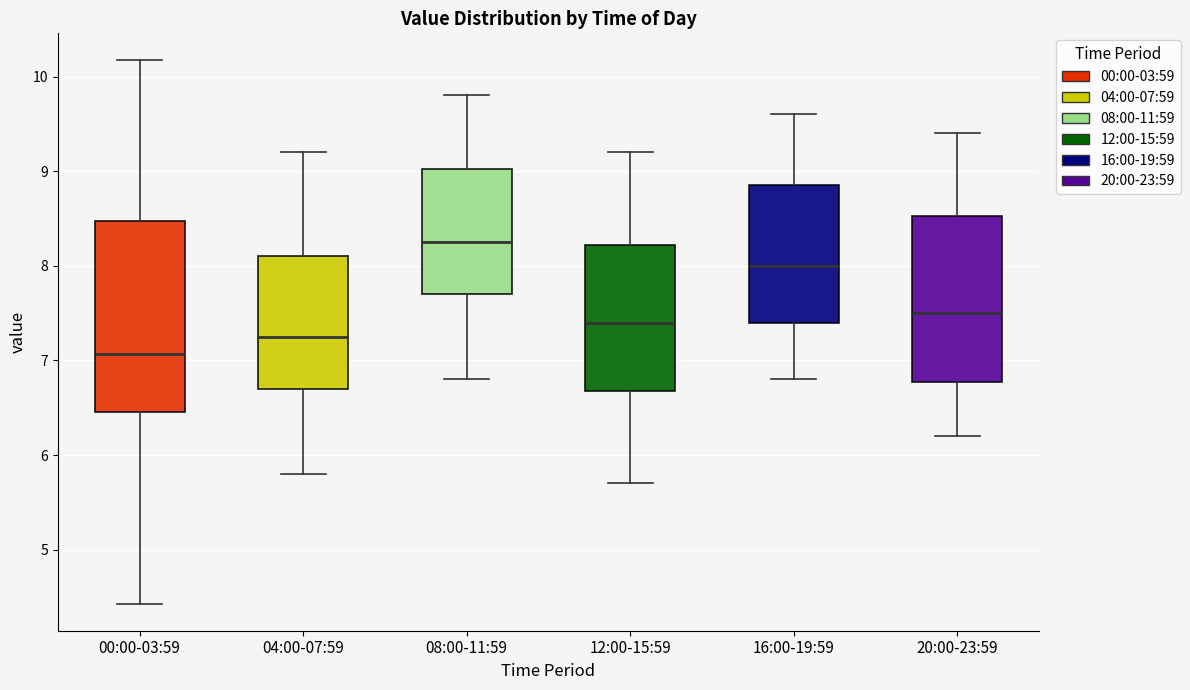

Where does the lower whisker of the box for 12:00-15:59 end on the y-axis? The values are not printed on the chart, so give them approximately, as read against the axis.

5.7